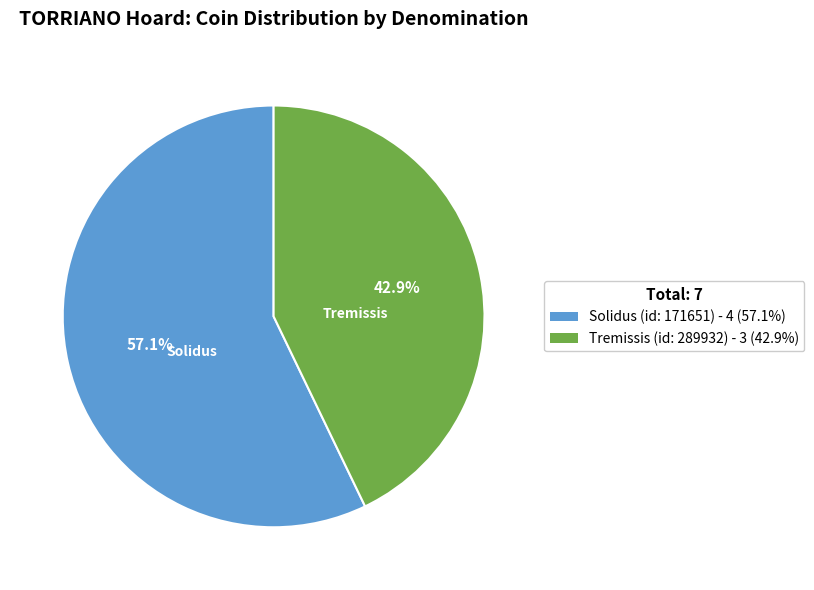

Which slice is the smallest?

Tremissis (id: 289932)